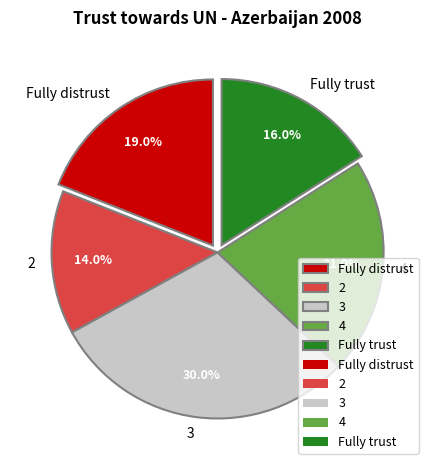

How many segments does this pie chart have?

5